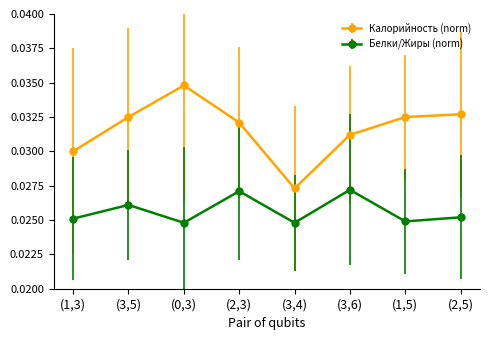

The Калорийность (norm) series shows 0.1 at (1,3). True or false?

False